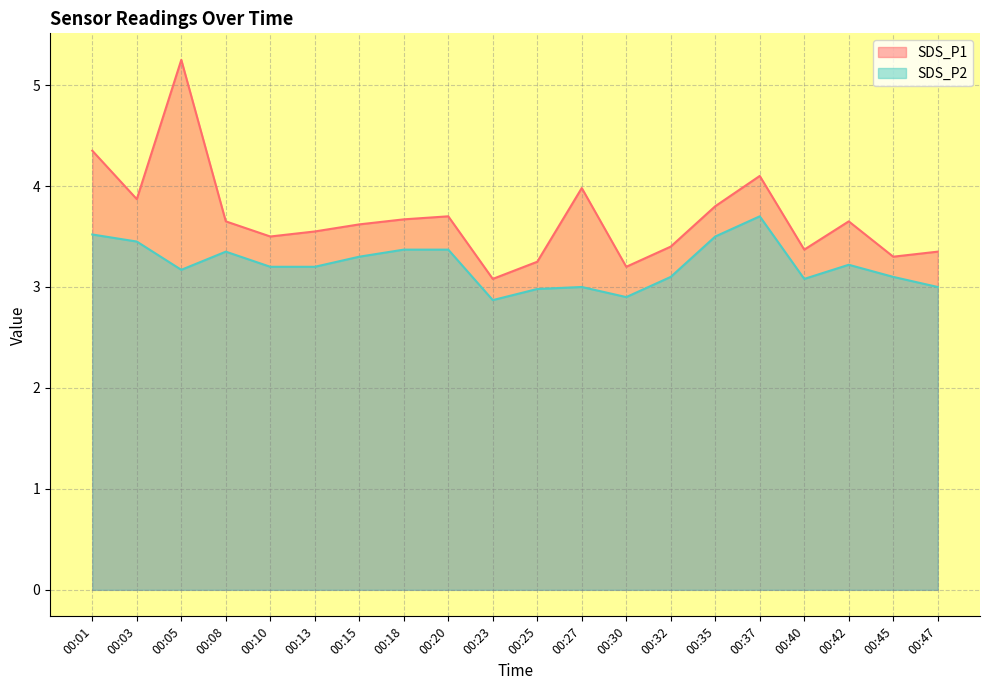

True or false: SDS_P2 has a value of 3.4 at 00:18.

True